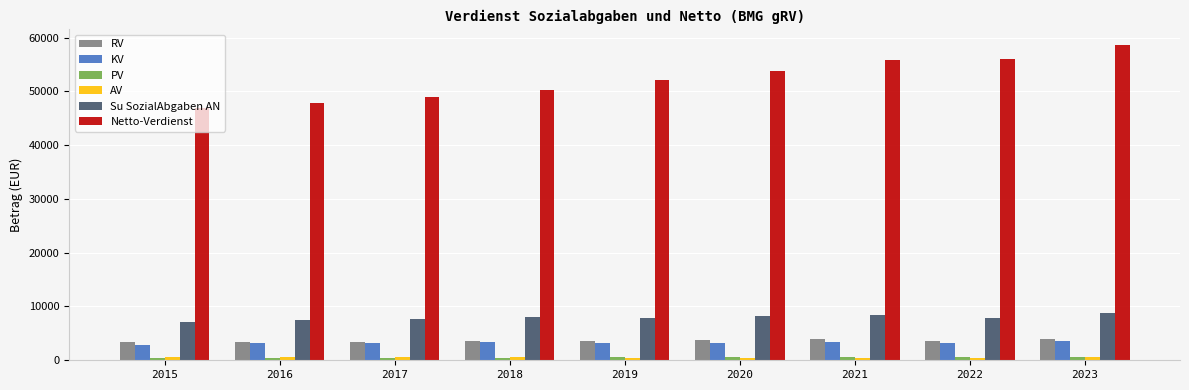

How many distinct data groups are displayed?

6